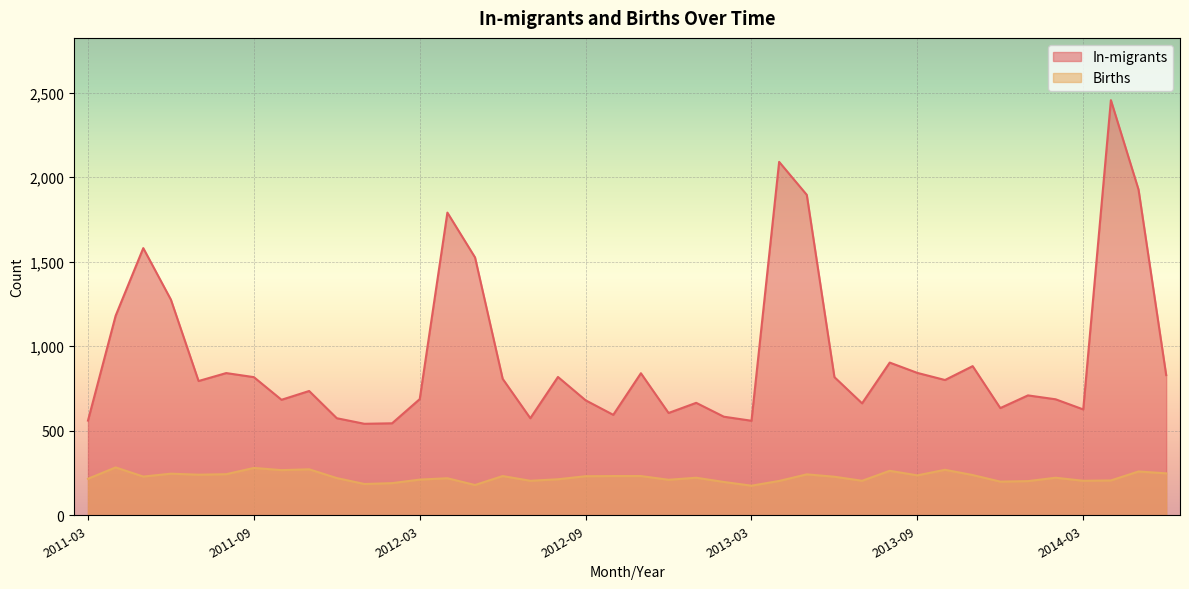

How many interior local valleys does the Births series have?

12